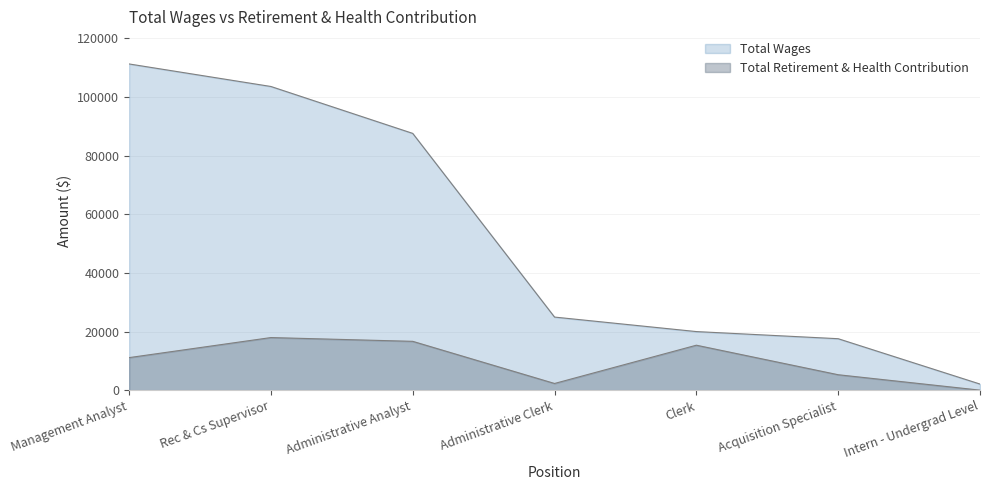

Count the number of data series in this chart.

2